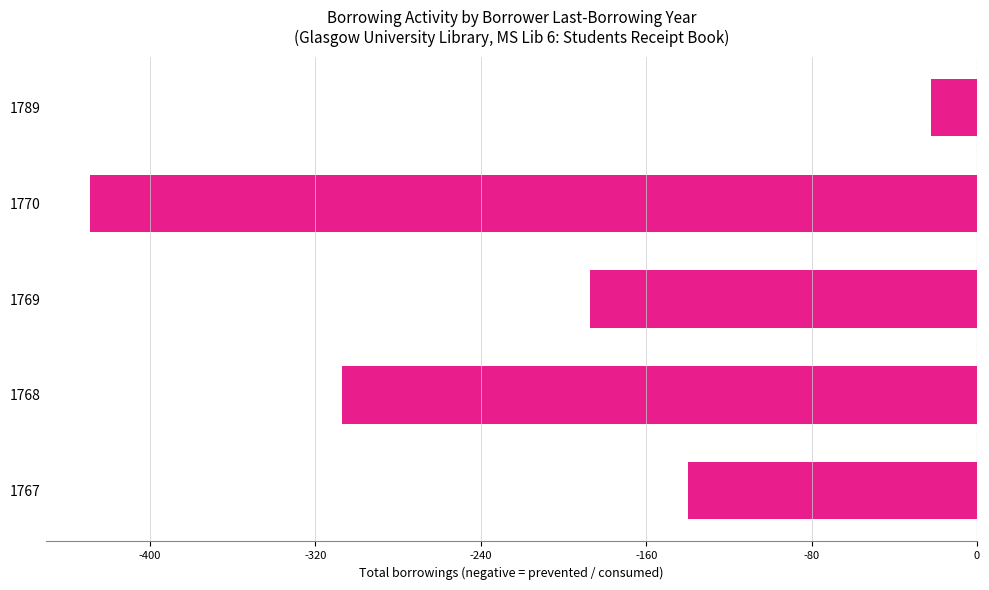

What is the minimum value shown in the chart?

-429